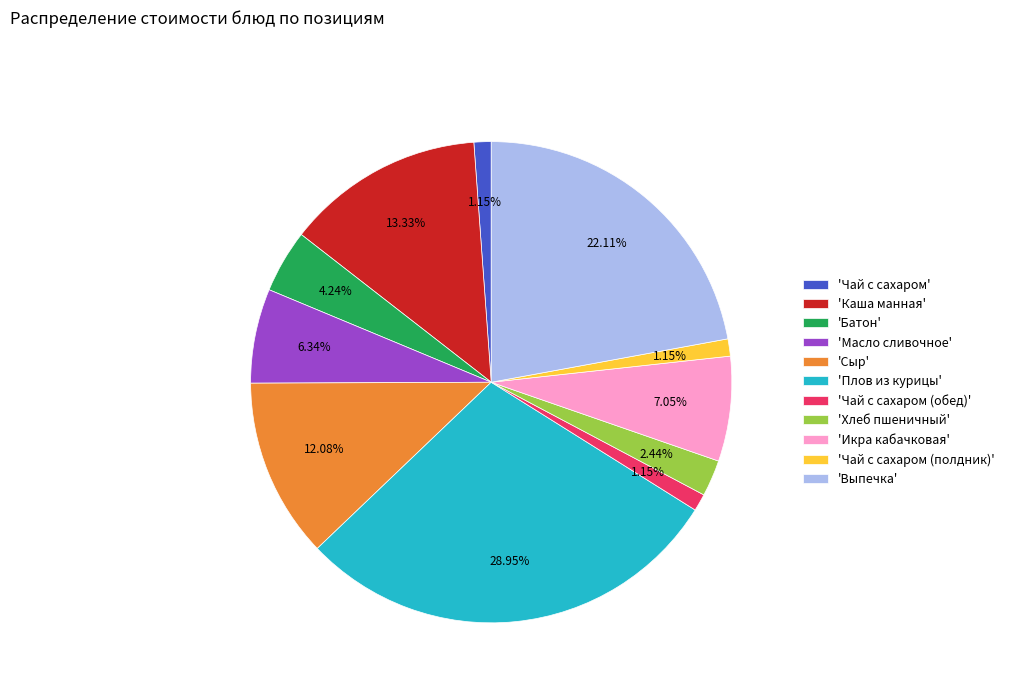

How many slices are in this pie chart?

11